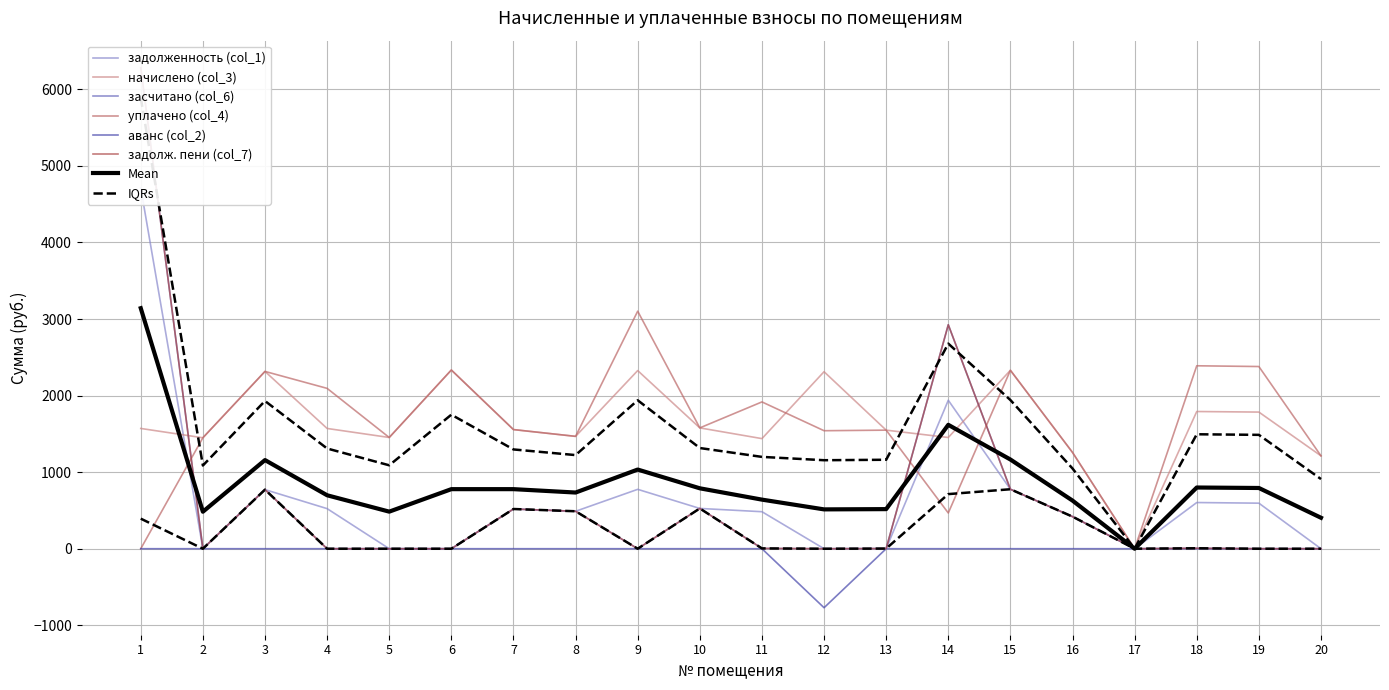

At which label does начислено (col_3) reach its peak?

6